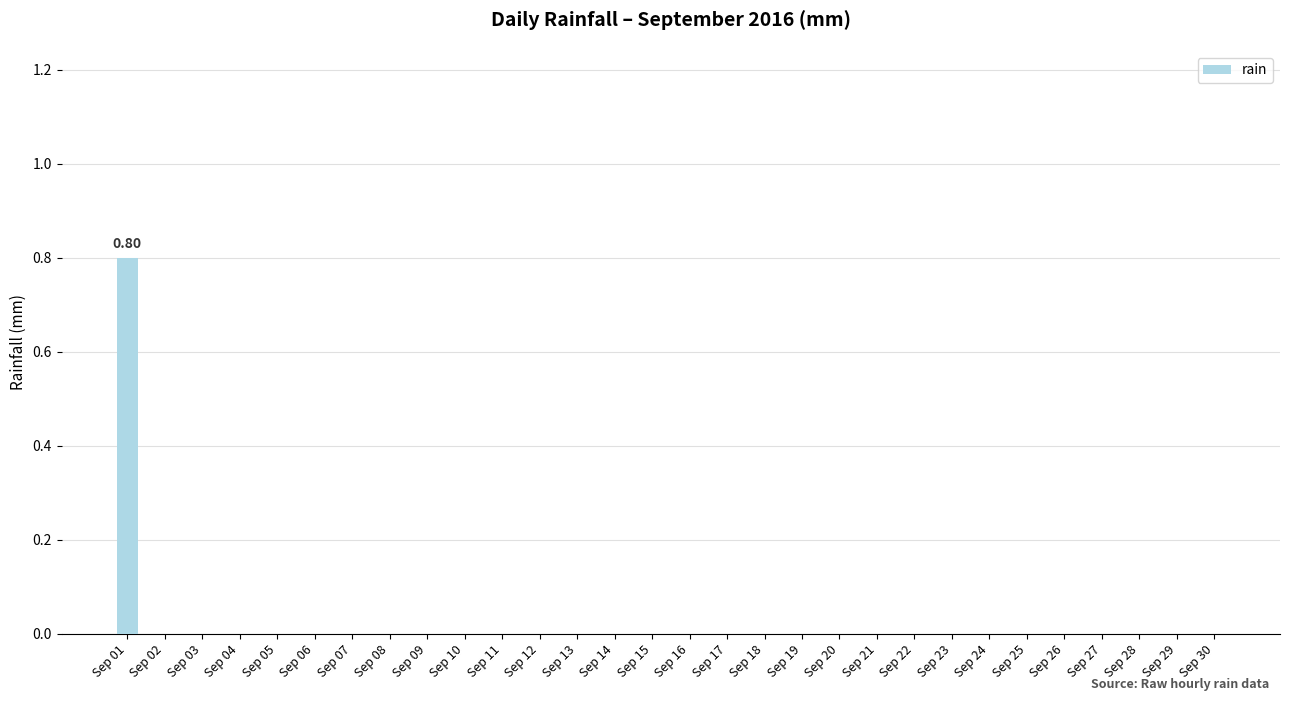

Reading left to right, what are all the values shown in this chart?

0.8	0.0	0.0	0.0	0.0	0.0	0.0	0.0	0.0	0.0	0.0	0.0	0.0	0.0	0.0	0.0	0.0	0.0	0.0	0.0	0.0	0.0	0.0	0.0	0.0	0.0	0.0	0.0	0.0	0.0